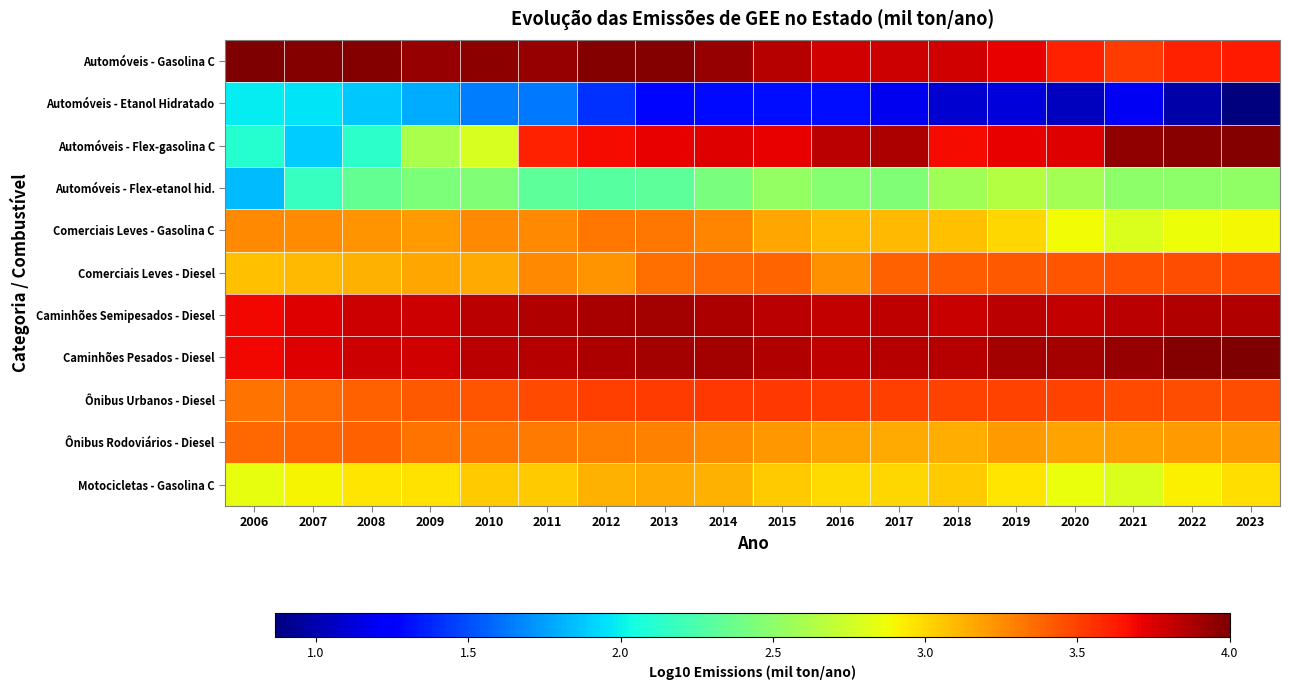

Which label corresponds to the smallest value in the chart?

2023